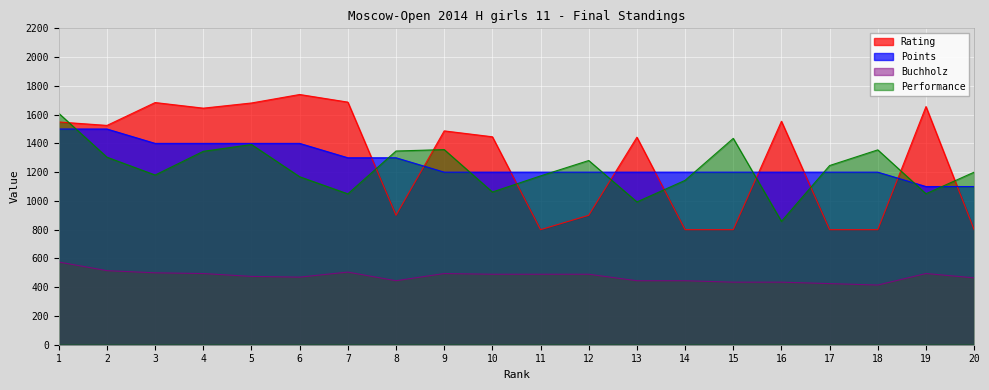

True or false: Rating has more than 2 interior local peaks.

True